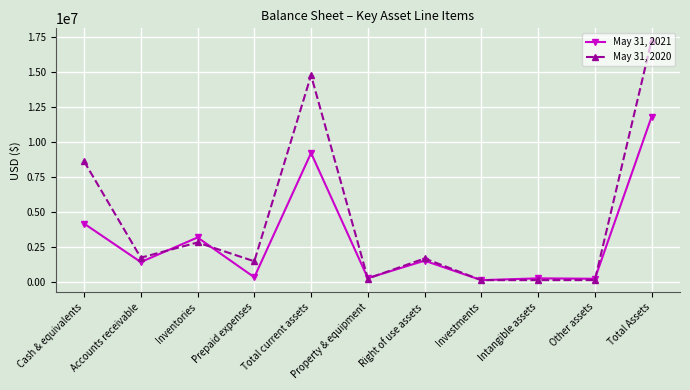

Is this an area chart (filled region under the line)?

No